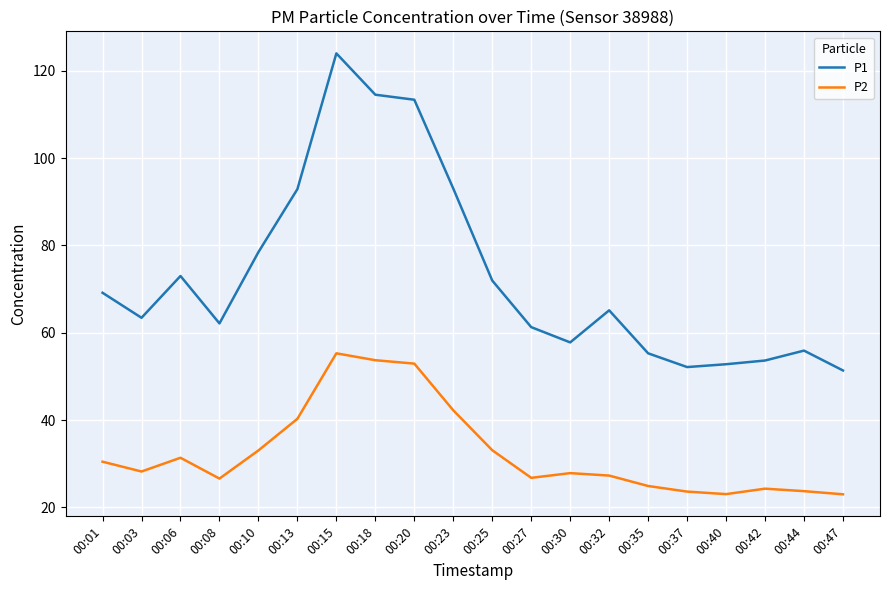

True or false: P1 has a value of 69.8 at 00:20.

False